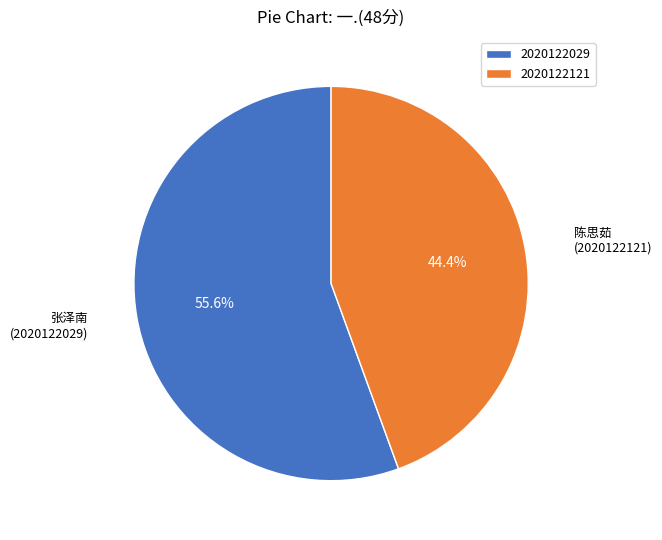

Which category has the biggest portion of the pie?

2020122029